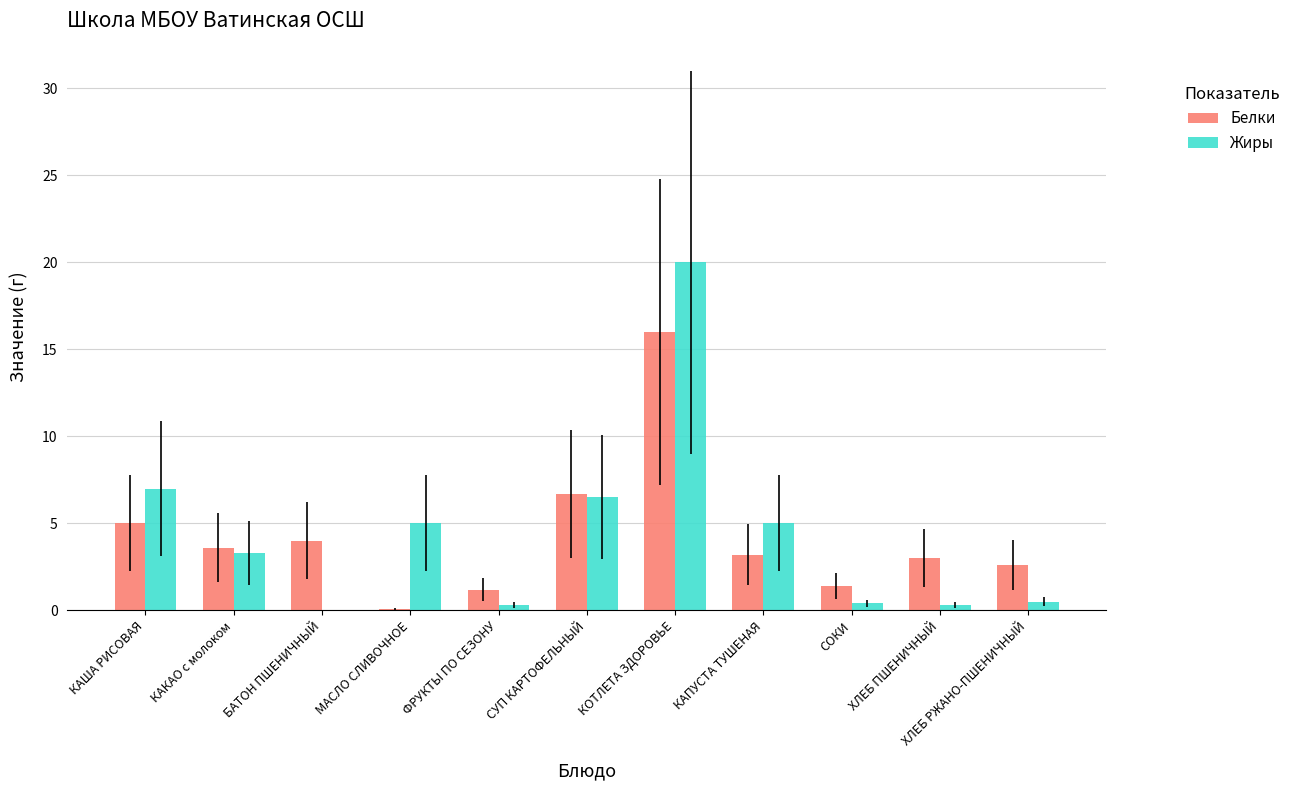

Is the value of Белки at ХЛЕБ РЖАНО-ПШЕНИЧНЫЙ greater than the value of Жиры at КАКАО с молоком?

No